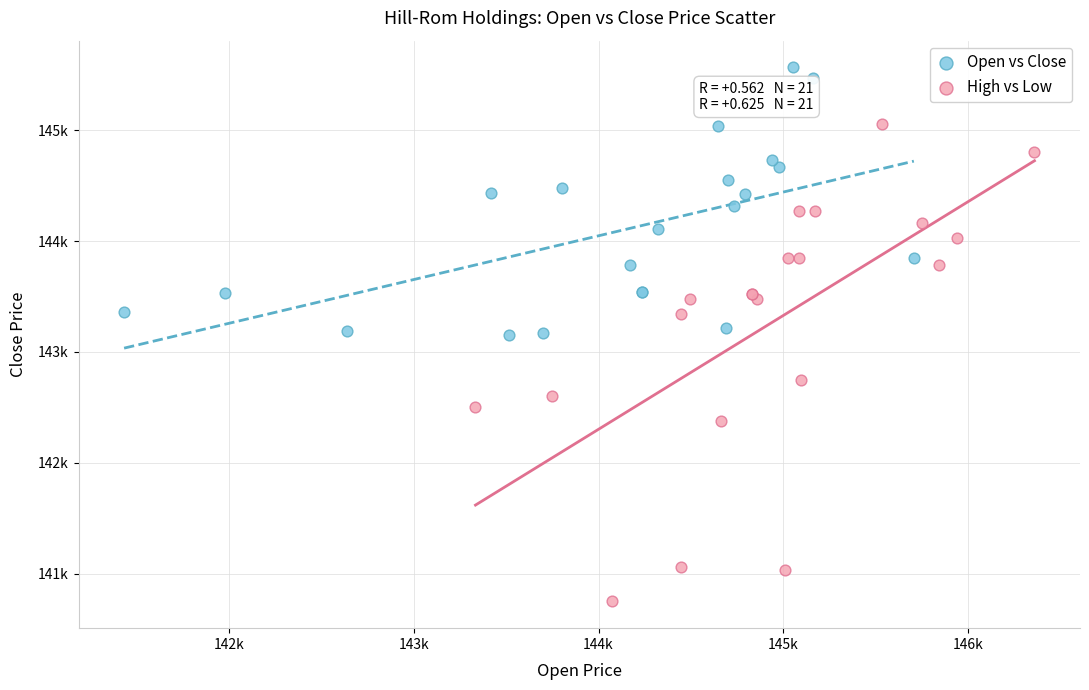

What are all the series names shown in the legend?

Open vs Close, High vs Low